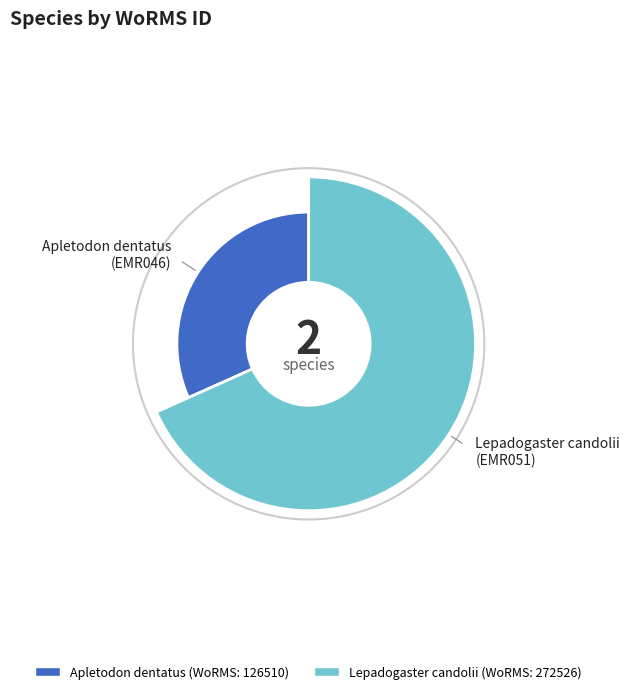

Is it true that Lepadogaster candolii is 56% of the pie?

False